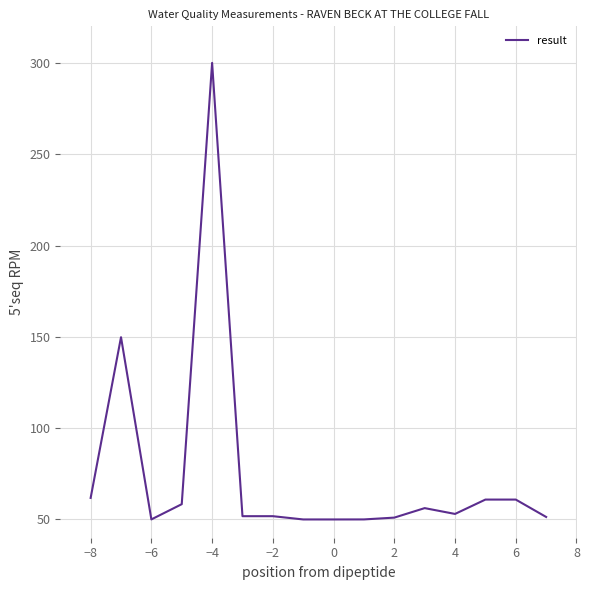

What is the greatest value displayed?

300.0